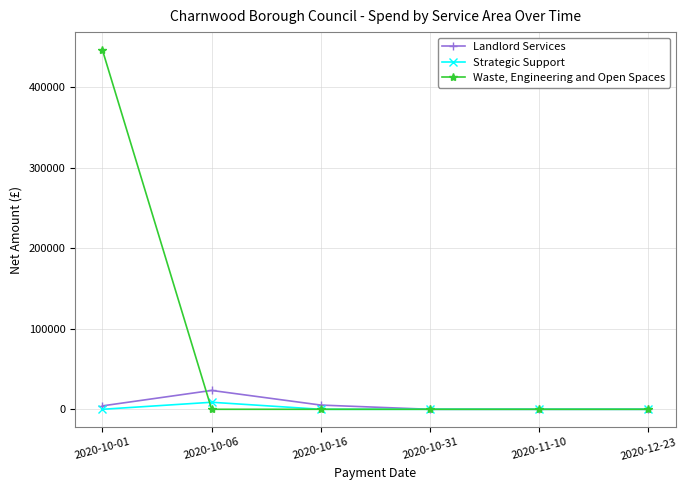

Which series has the largest range (max minus min)?

Waste, Engineering and Open Spaces